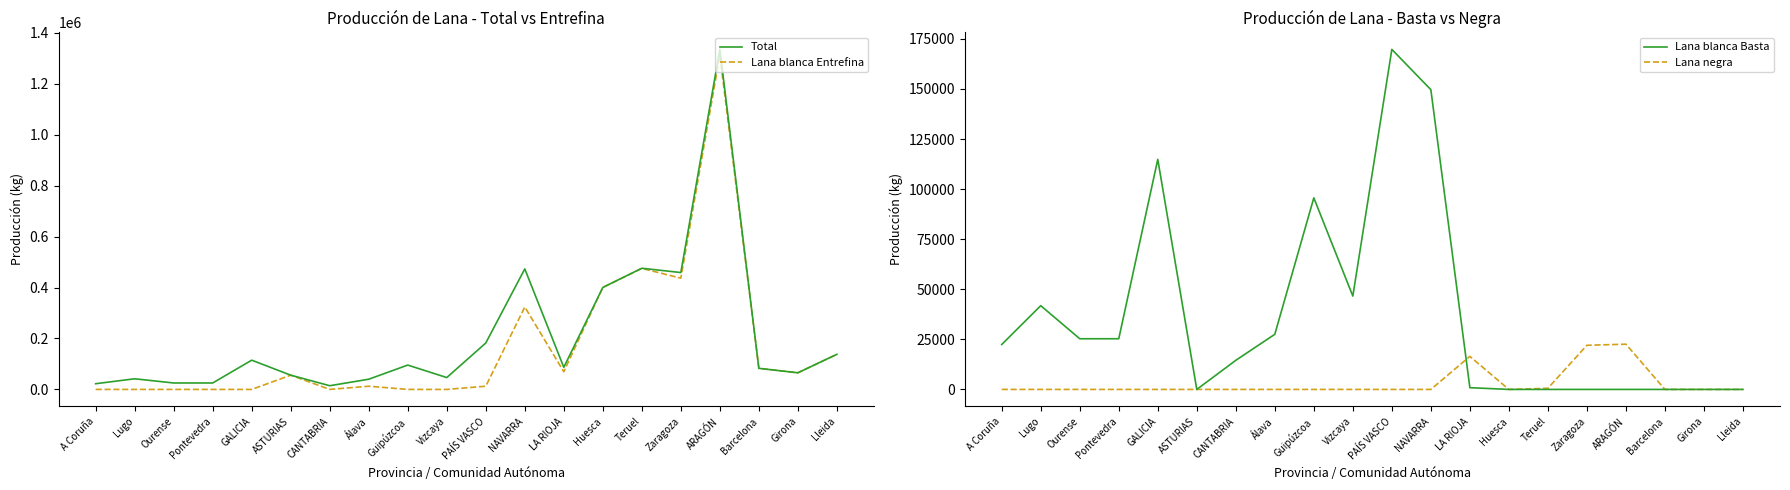

Rank the series by their average value, from lowest to highest.

Lana negra, Lana blanca Basta, Lana blanca Entrefina, Total